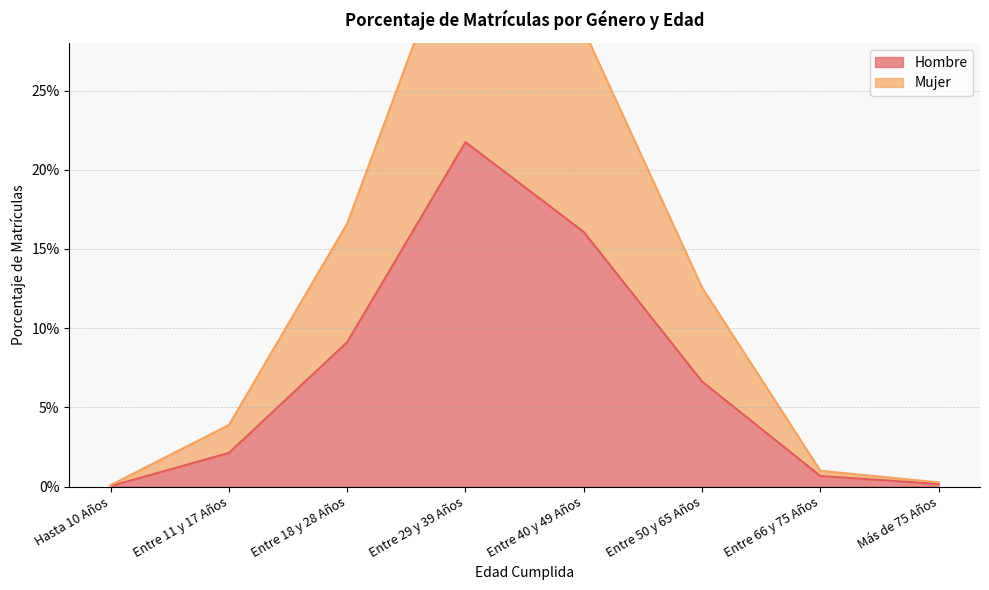

At Entre 18 y 28 Años, list the series in order from largest to smallest.

Mujer, Hombre